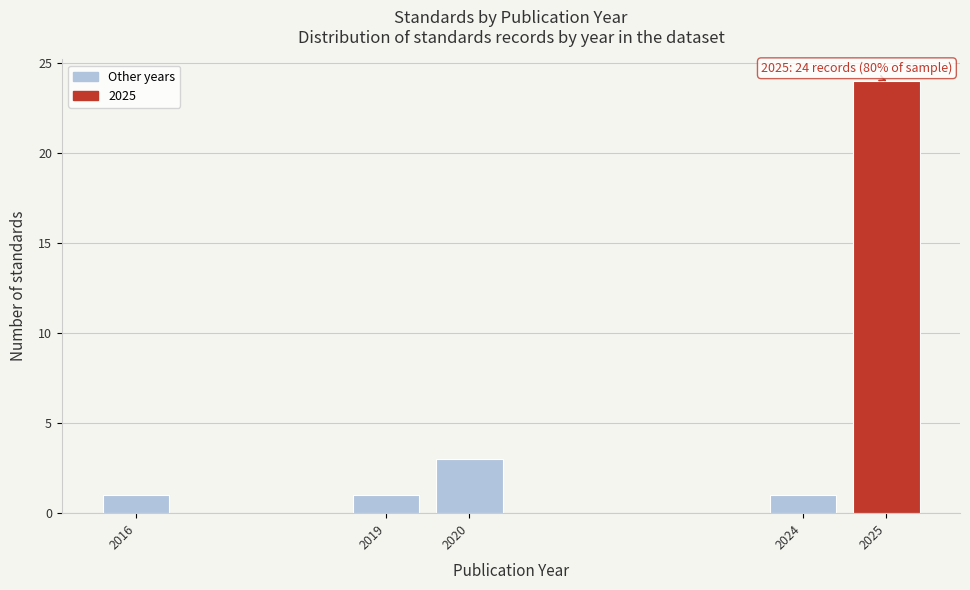

Reading left to right, extract all data points from this chart.

2016=1	2019=1	2020=3	2024=1	2025=24